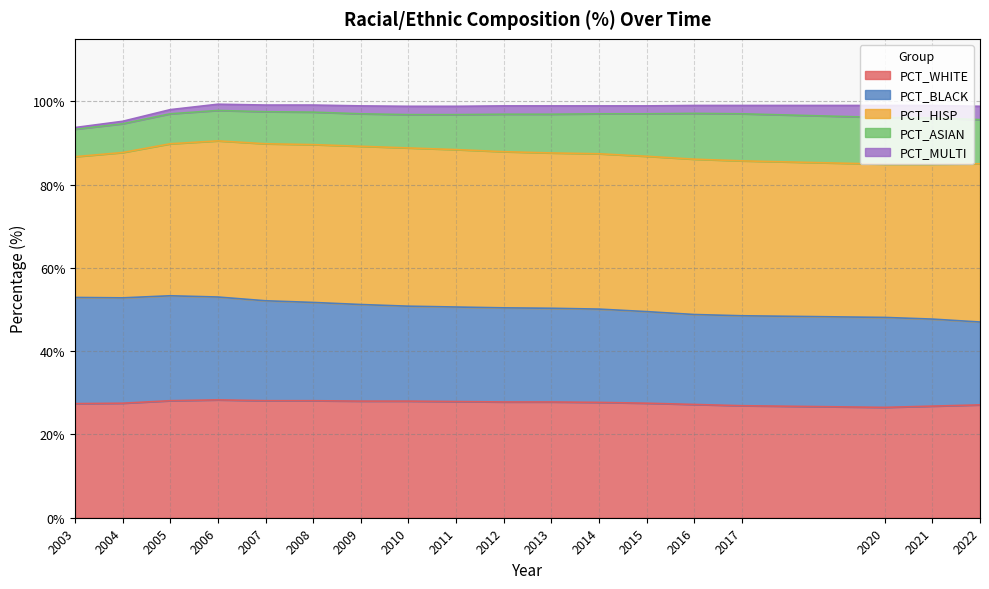

How many lines are shown in the chart?

5